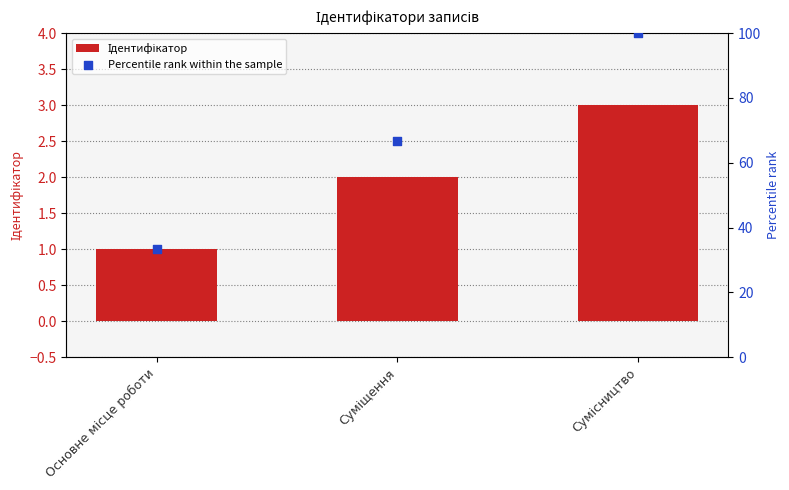

Which series has the largest total across all categories?

Percentile rank within the sample